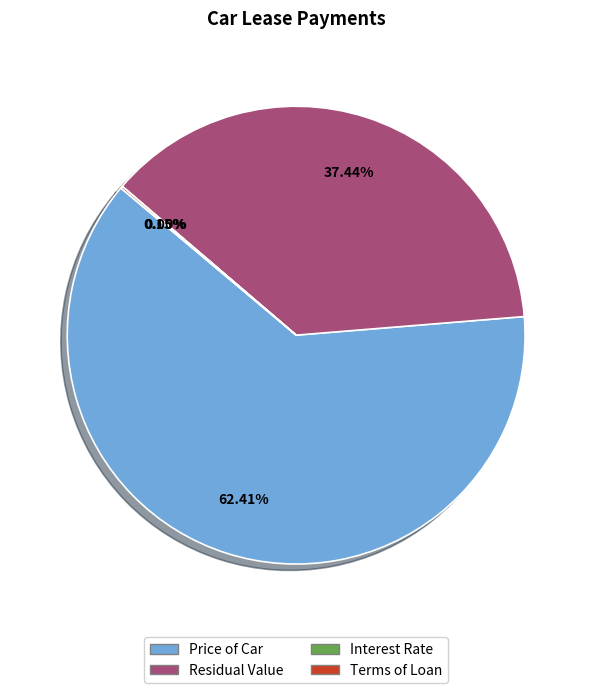

Which has a higher value, Price of Car or Residual Value?

Price of Car